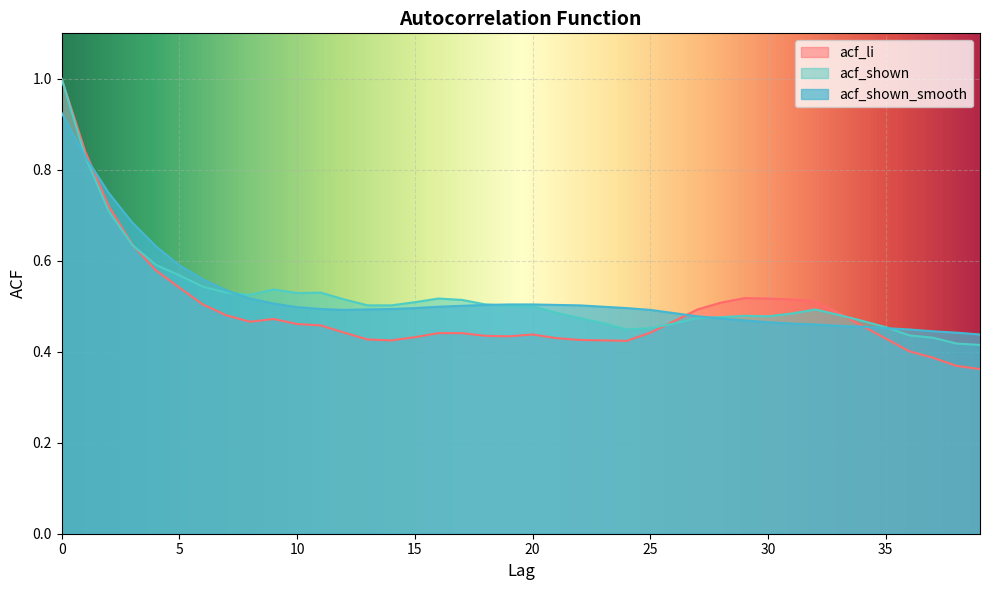

What is the value of the acf_shown point at the 28th from the left?

0.5